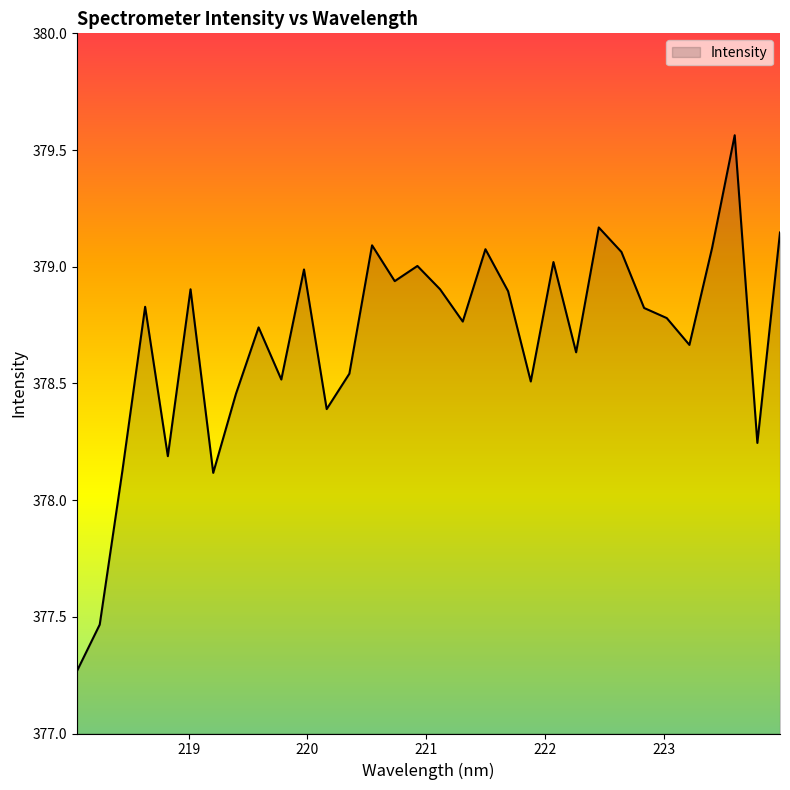

What is the difference between the maximum and minimum values?

2.3